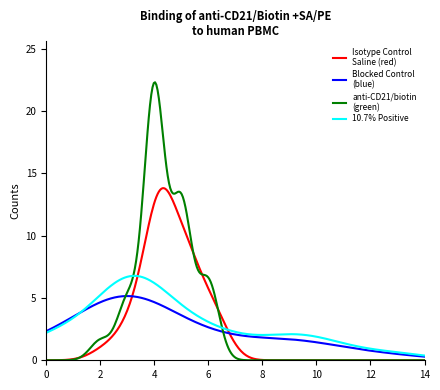

Does the chart display data point markers on the line(s)?

No